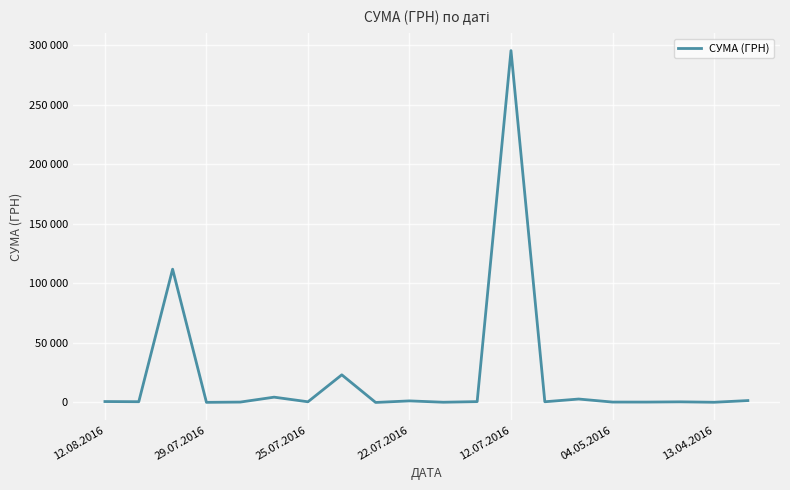

What is the difference between the maximum and minimum values?

295627.4